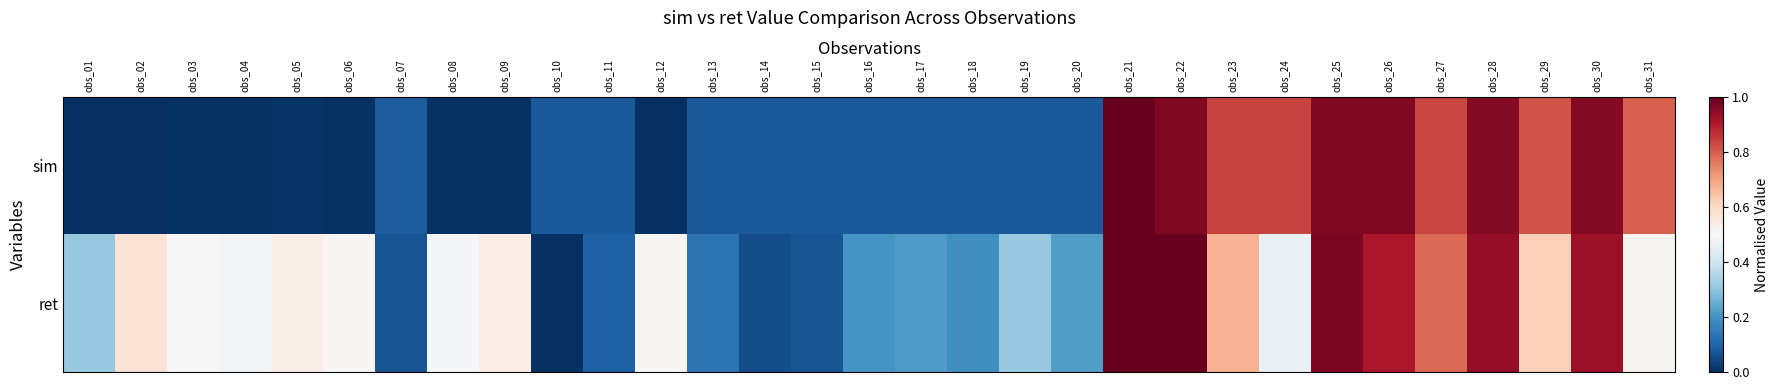

At how many categories does at least one series exceed 0?

31